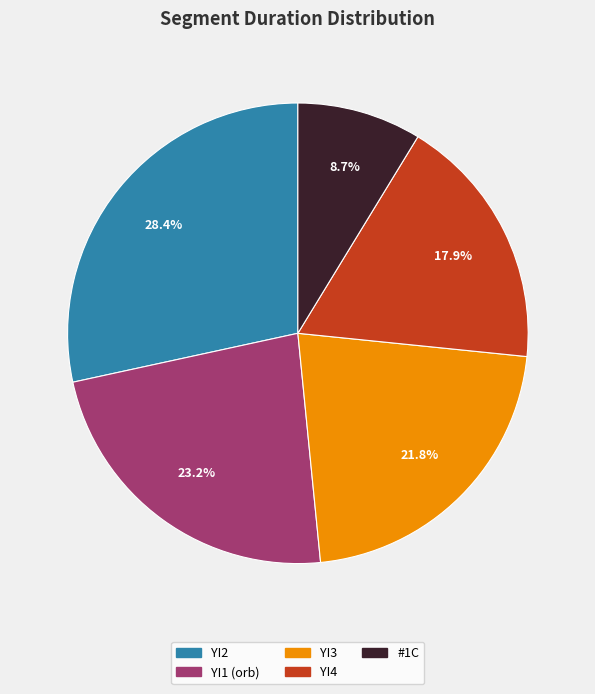

What percentage is the YI4 slice, to the nearest percent?

18%